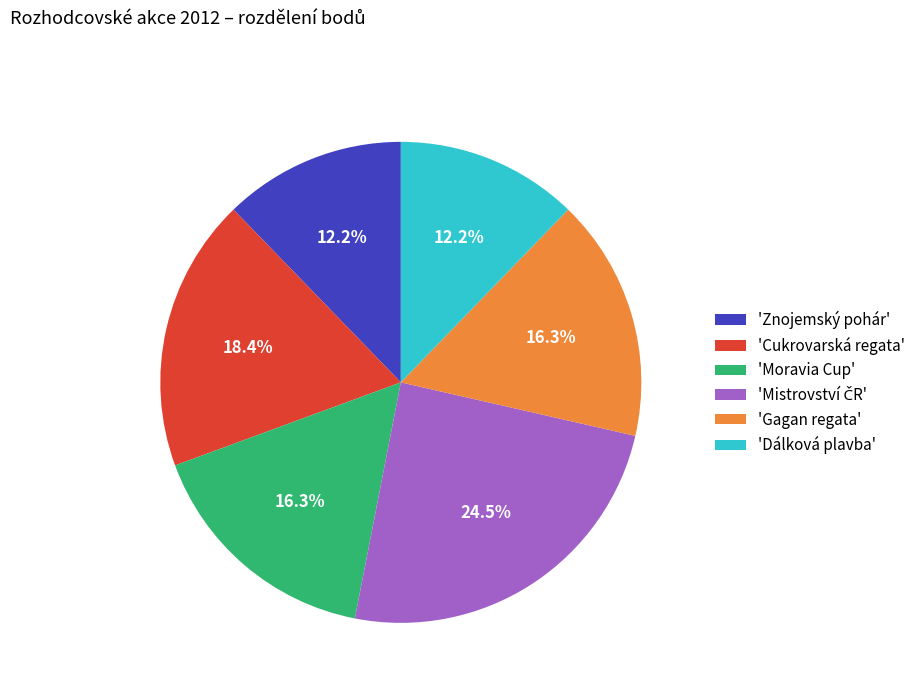

Which has a higher value, 'Znojemský pohár' or 'Cukrovarská regata'?

'Cukrovarská regata'